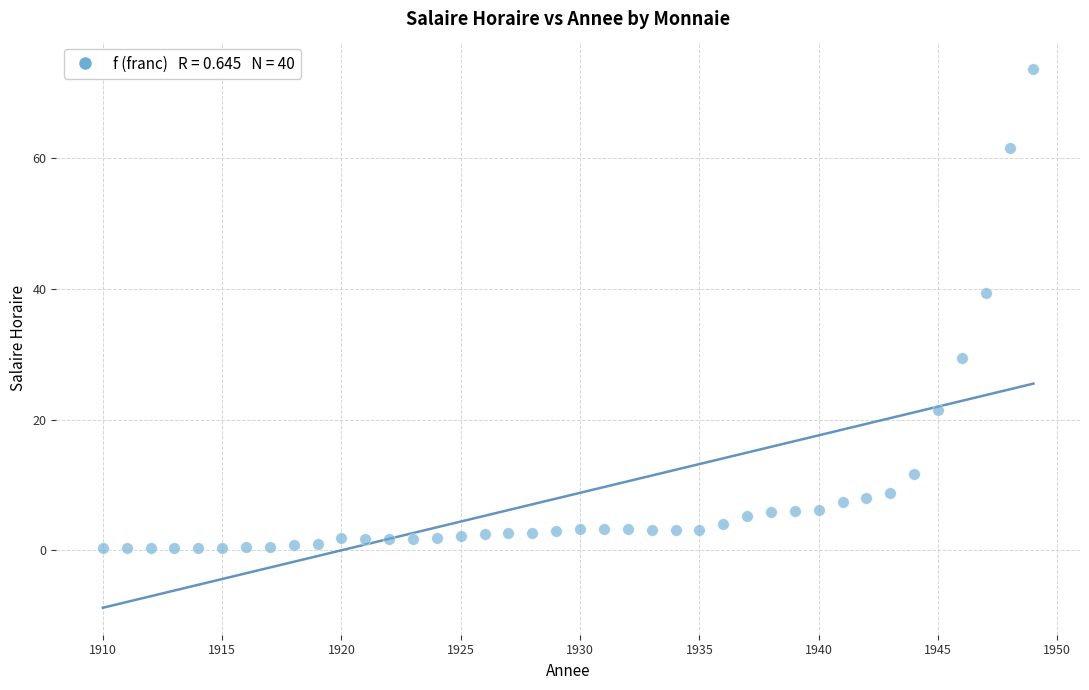

What Y value in the scatter plot is closest to 37?

39.3